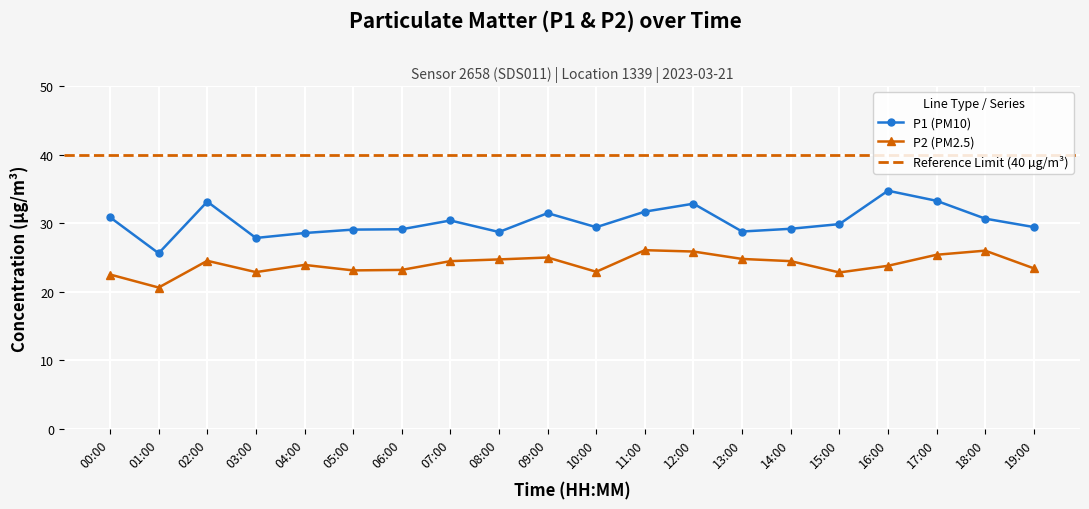

List the labels in order of P1 value, smallest first.

01:00, 03:00, 04:00, 08:00, 13:00, 05:00, 06:00, 14:00, 10:00, 19:00, 15:00, 07:00, 18:00, 00:00, 09:00, 11:00, 12:00, 02:00, 17:00, 16:00